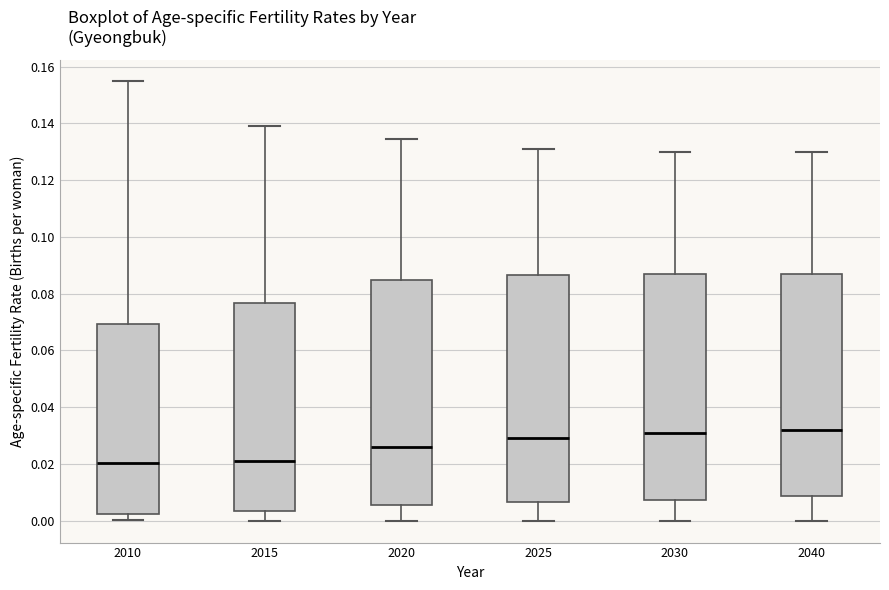

Reading left to right, transcribe this box plot: for each box, give where its median line is, the range the box spans, and where its two whiskers end, as read against the y-axis. The values are not printed on the chart, so give them approximately, as read against the axis.

2010: median 0.020, box 0.002 to 0.070, whiskers 0.000 to 0.154
2015: median 0.022, box 0.004 to 0.076, whiskers 0.000 to 0.140
2020: median 0.026, box 0.006 to 0.084, whiskers 0.000 to 0.134
2025: median 0.030, box 0.006 to 0.086, whiskers 0.000 to 0.130
2030: median 0.032, box 0.008 to 0.086, whiskers 0.000 to 0.130
2040: median 0.032, box 0.008 to 0.088, whiskers 0.000 to 0.130